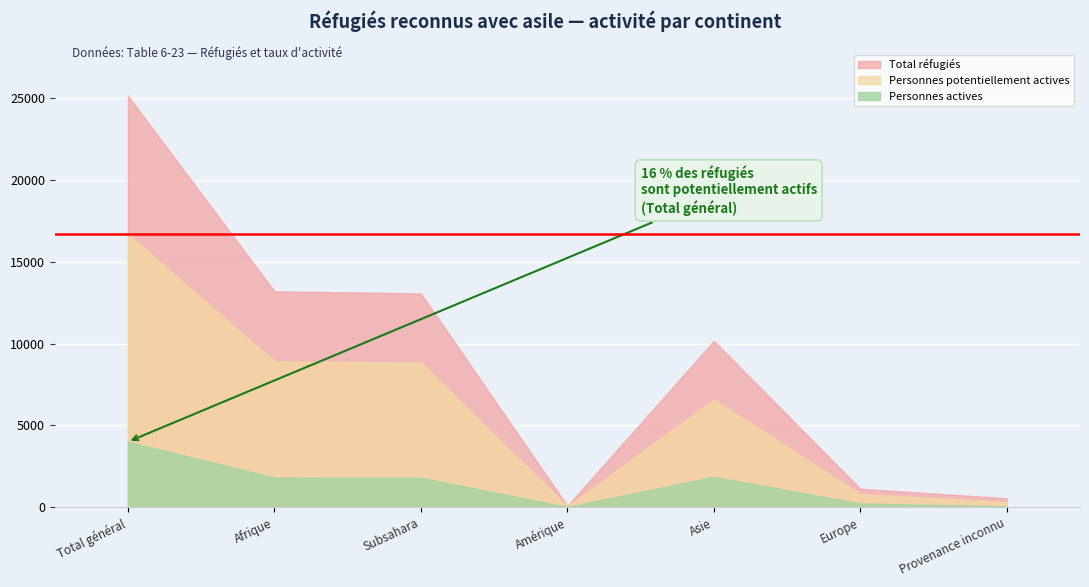

True or false: Personnes actives and Personnes potentiellement actives intersect in this chart.

False